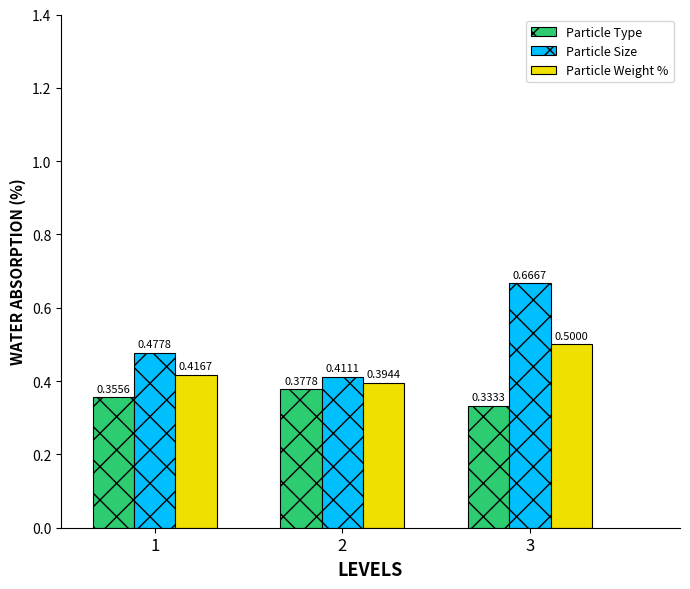

Between 1 and 2, which series saw the biggest shift?

Particle Size